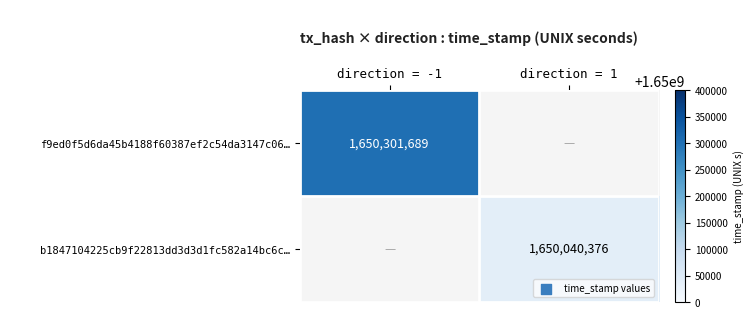

The value of b1847104225cb9f22813dd3d3d1fc582a14bc6c… at direction = 1 is 1650040376. True or false?

True